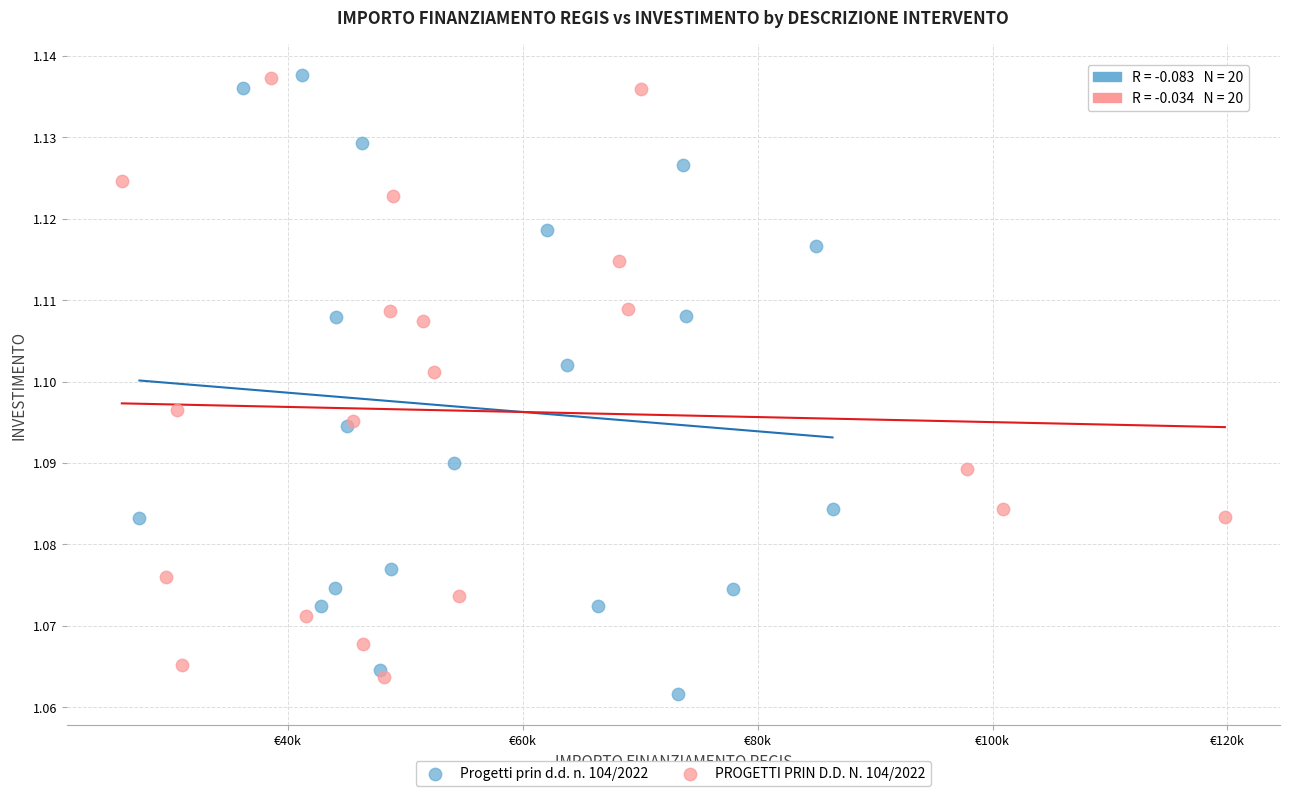

What are all the series names shown in the legend?

Progetti prin d.d. n. 104/2022, PROGETTI PRIN D.D. N. 104/2022